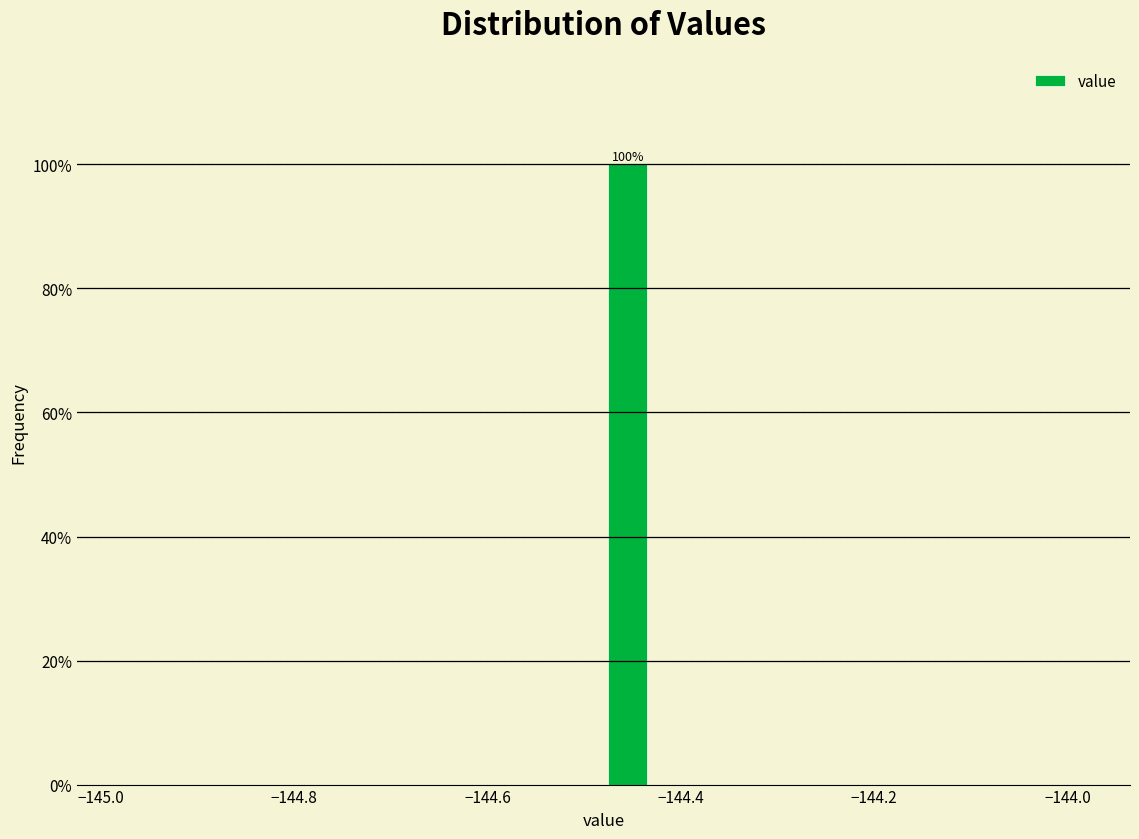

Read against the x-axis, roughly where is the centre of the tallest bar?

-144.46